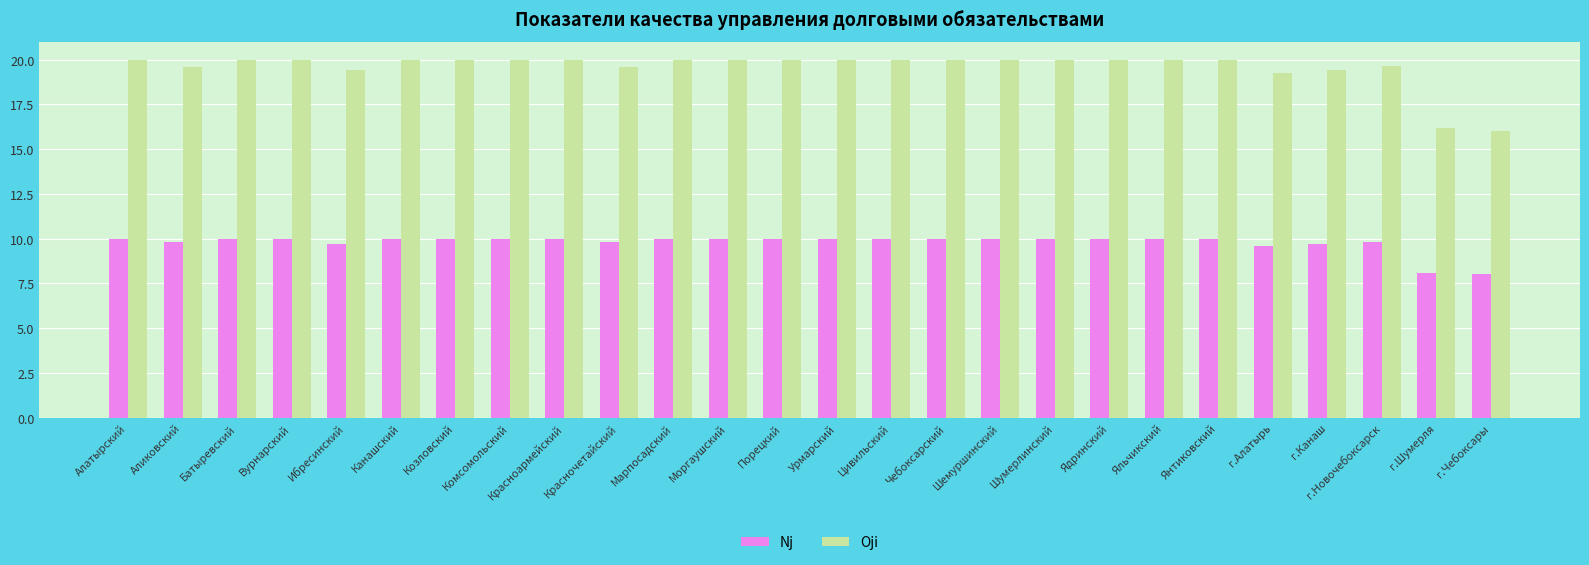

The Oji series shows 19.6 at г.Новочебоксарск. True or false?

True